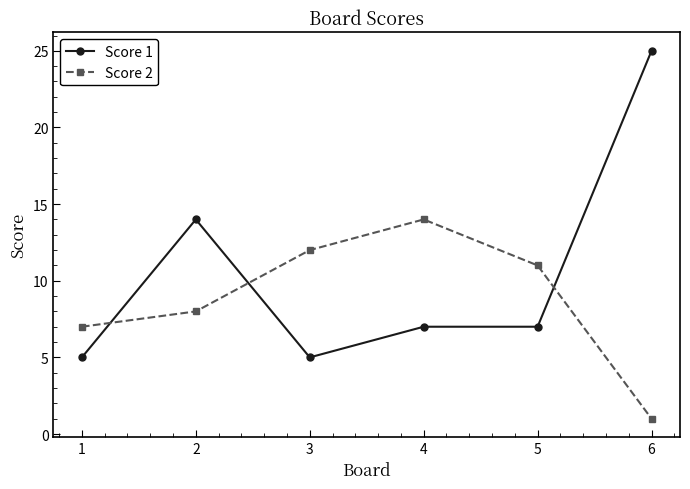

At which category does Score 2 reach its first local peak?

4